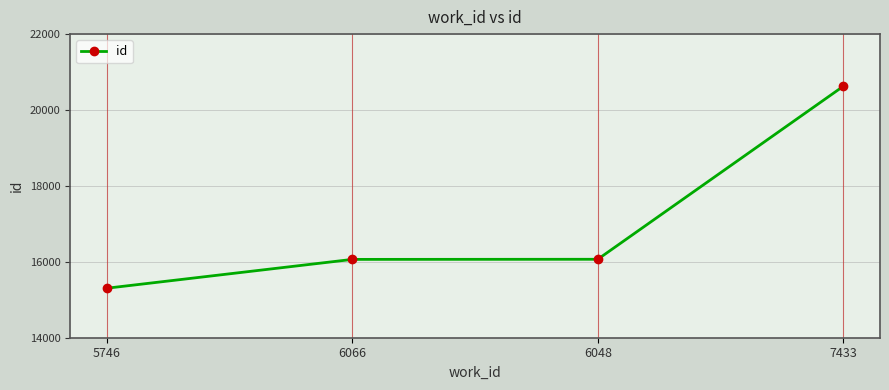

What is the label of the 4th point from the right?

5746